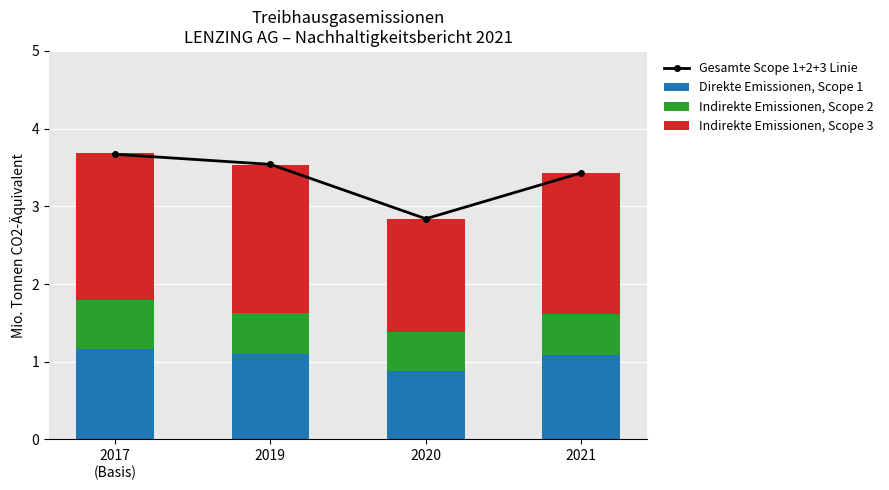

Between 2017
(Basis) and 2021, which series saw the biggest shift?

Gesamte Scope 1+2+3 Linie